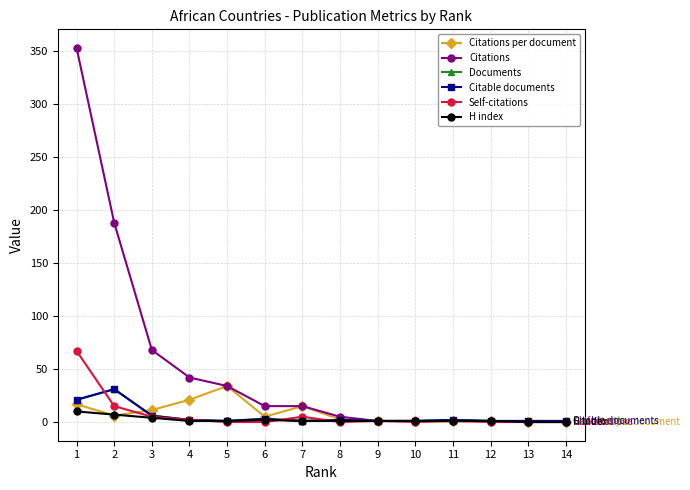

Between 12 and 14, which series saw the biggest shift?

Citations per document